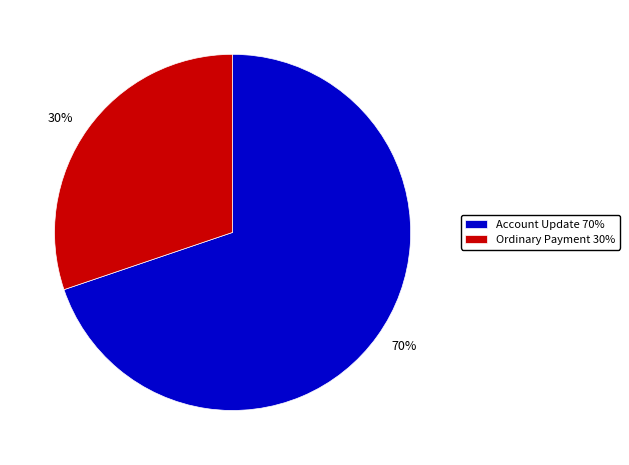

To the nearest percent, what is the combined percentage of Ordinary Payment and Account Update?

100%